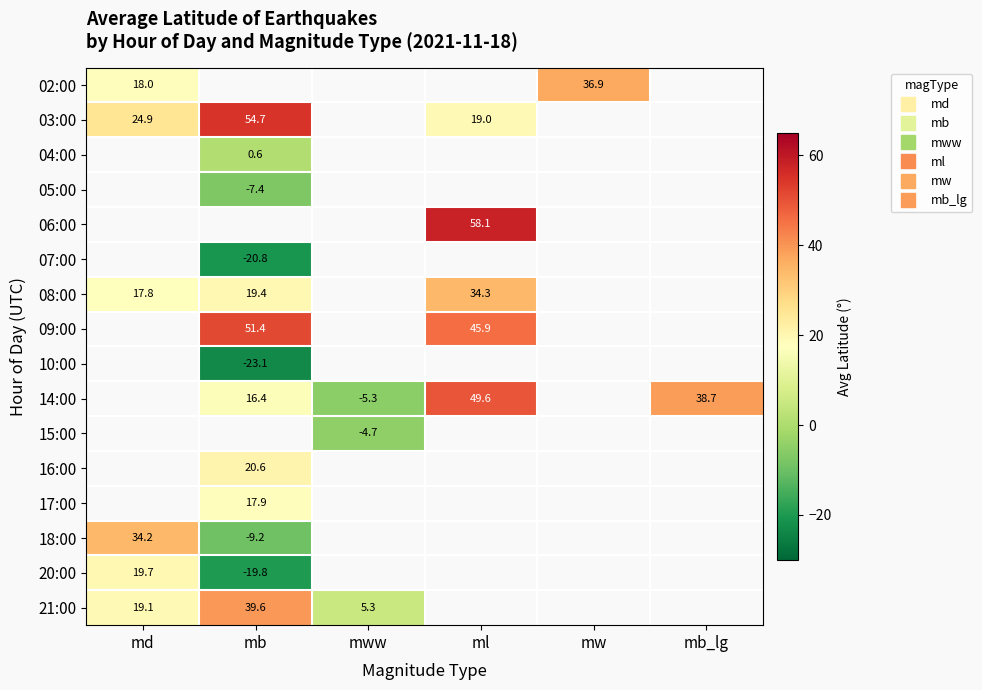

List the labels in order of 21:00 value, smallest first.

mww, md, mb, ml, mw, mb_lg